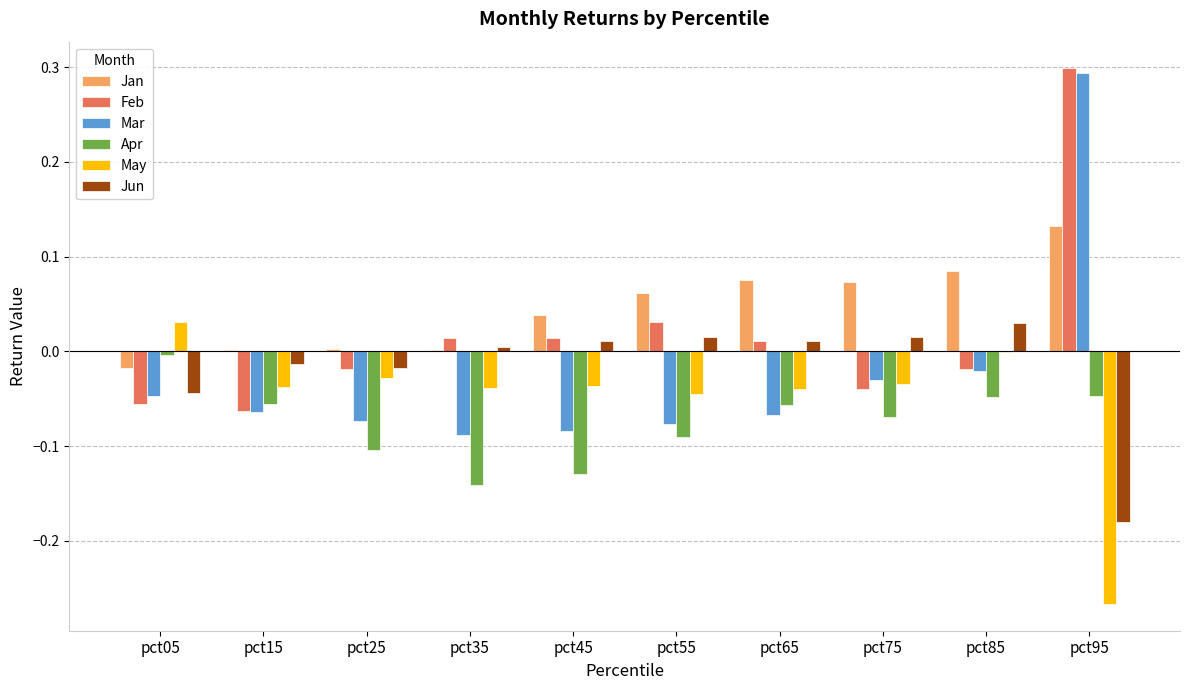

Count the number of data series in this chart.

6